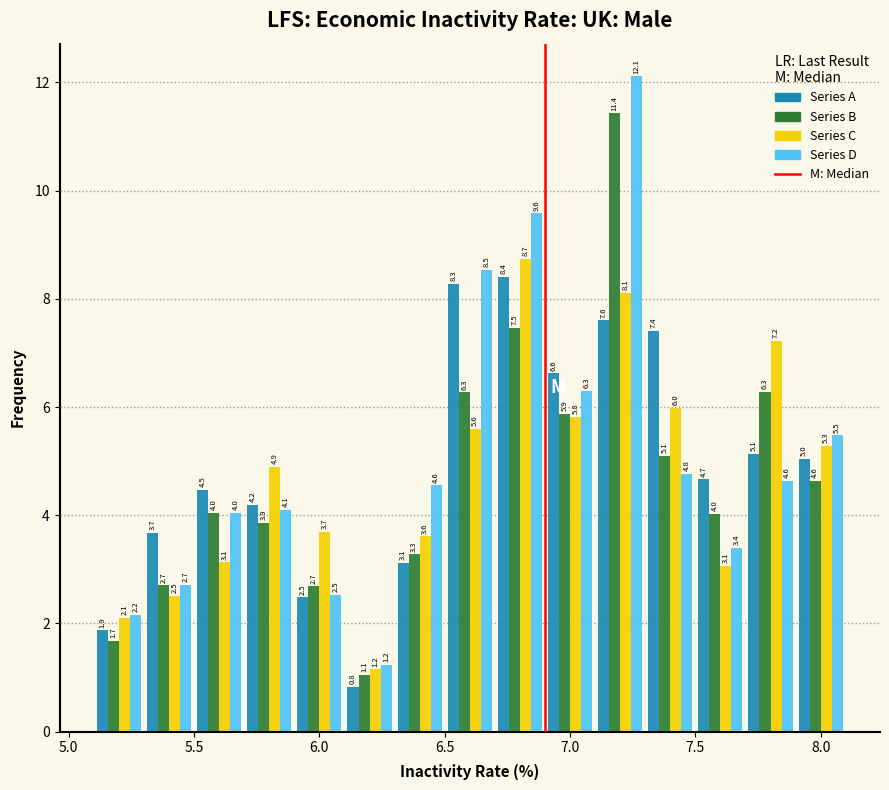

What is the height of the Series D bar covering 6.3 to 6.5 on the x-axis?

4.6